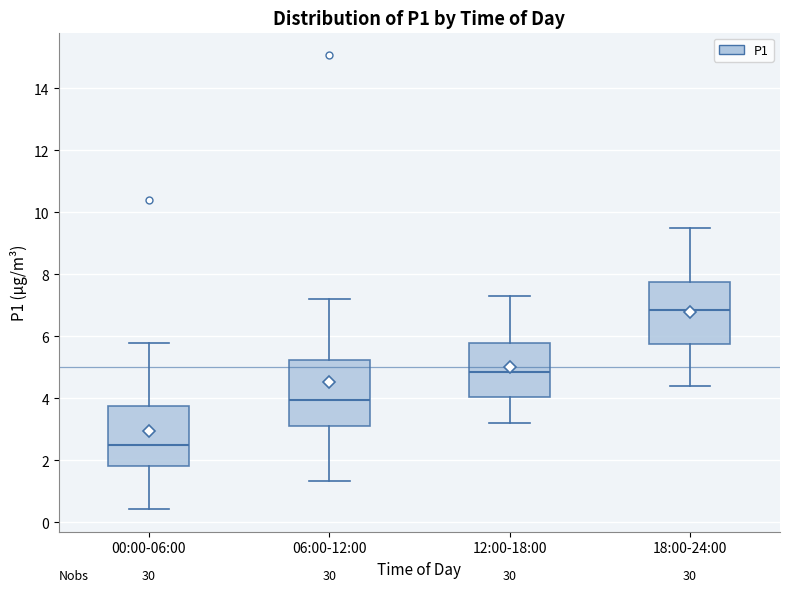

Reading left to right, transcribe this box plot: for each box, give where its median line is, the range the box spans, and where its two whiskers end, as read against the y-axis. The values are not printed on the chart, so give them approximately, as read against the axis.

00:00-06:00: median 2.4, box 1.8 to 3.8, whiskers 0.4 to 5.8
06:00-12:00: median 4.0, box 3.2 to 5.2, whiskers 1.4 to 7.2
12:00-18:00: median 4.8, box 4.0 to 5.8, whiskers 3.2 to 7.4
18:00-24:00: median 6.8, box 5.8 to 7.8, whiskers 4.4 to 9.6